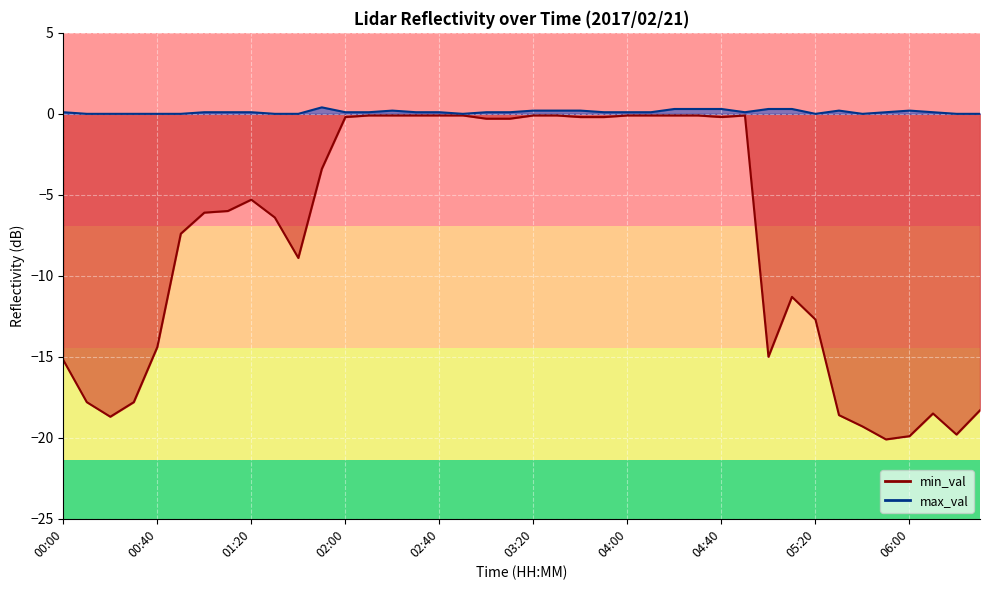

Is the value of max_val at 06:20 greater than the value of min_val at 04:40?

Yes